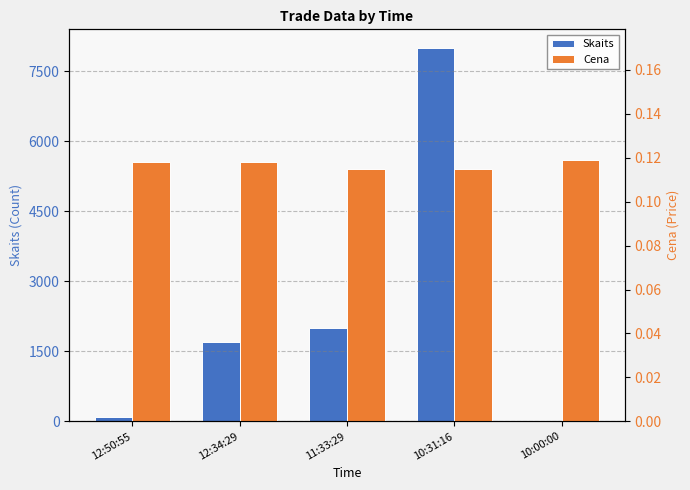

Read the Skaits value at 12:50:55.

100.0